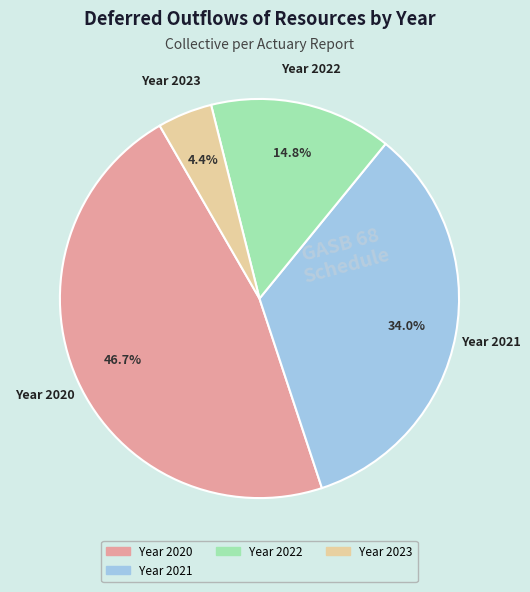

How many segments does this pie chart have?

4